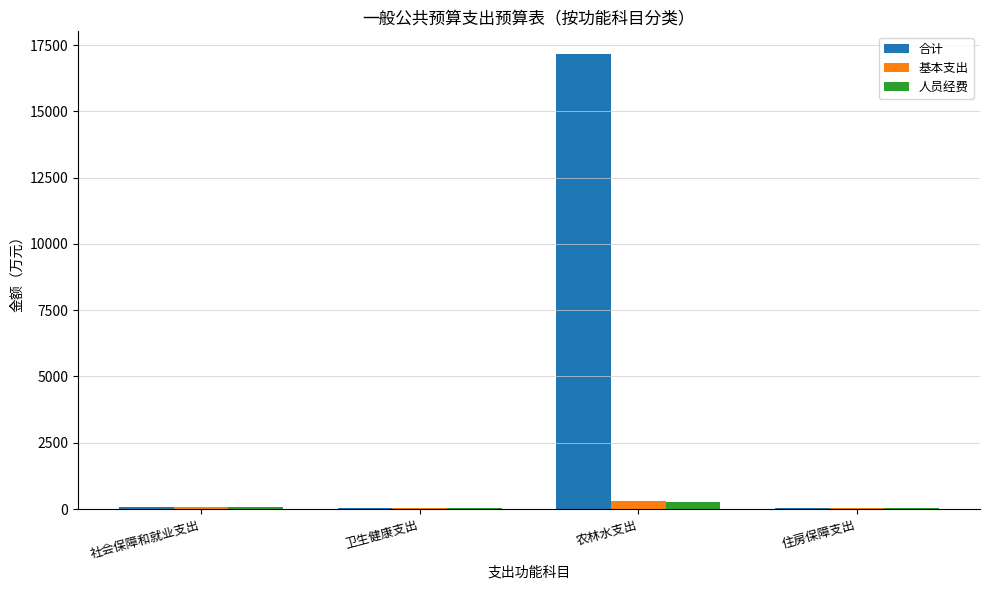

Which series changed the most between 卫生健康支出 and 农林水支出?

合计